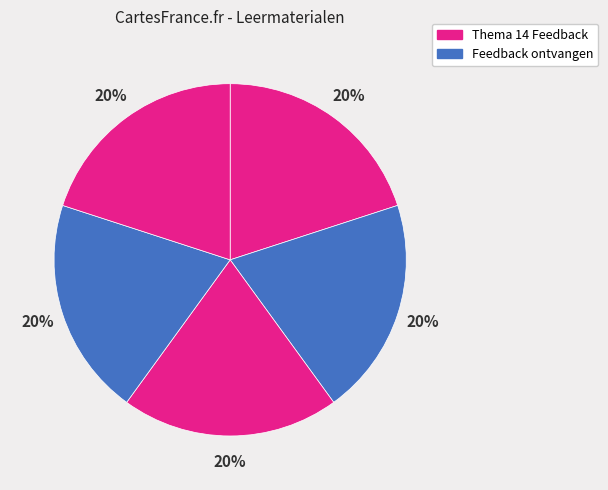

Does any single category account for the majority?

No